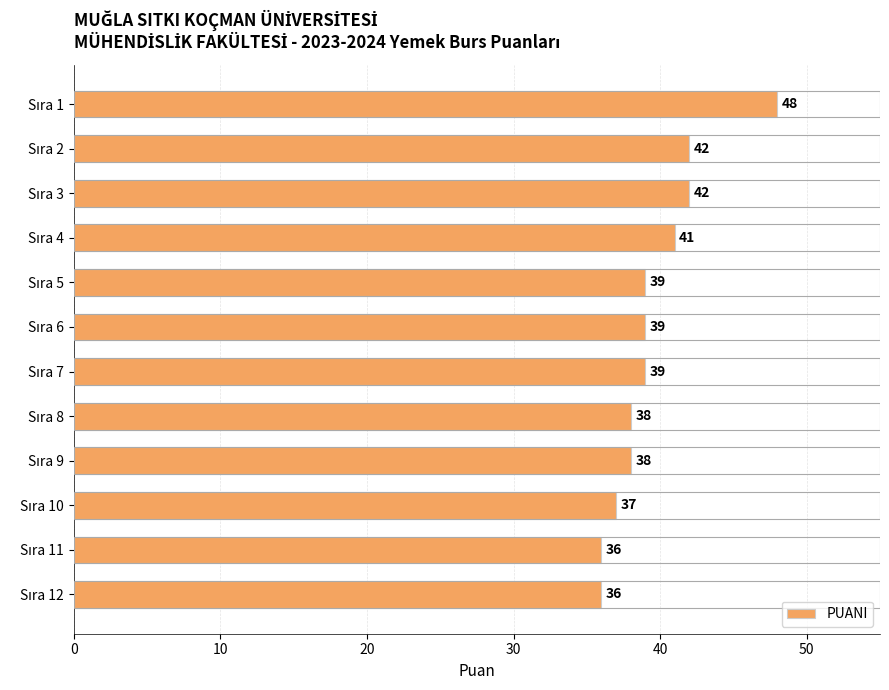

What is the smallest value displayed?

36